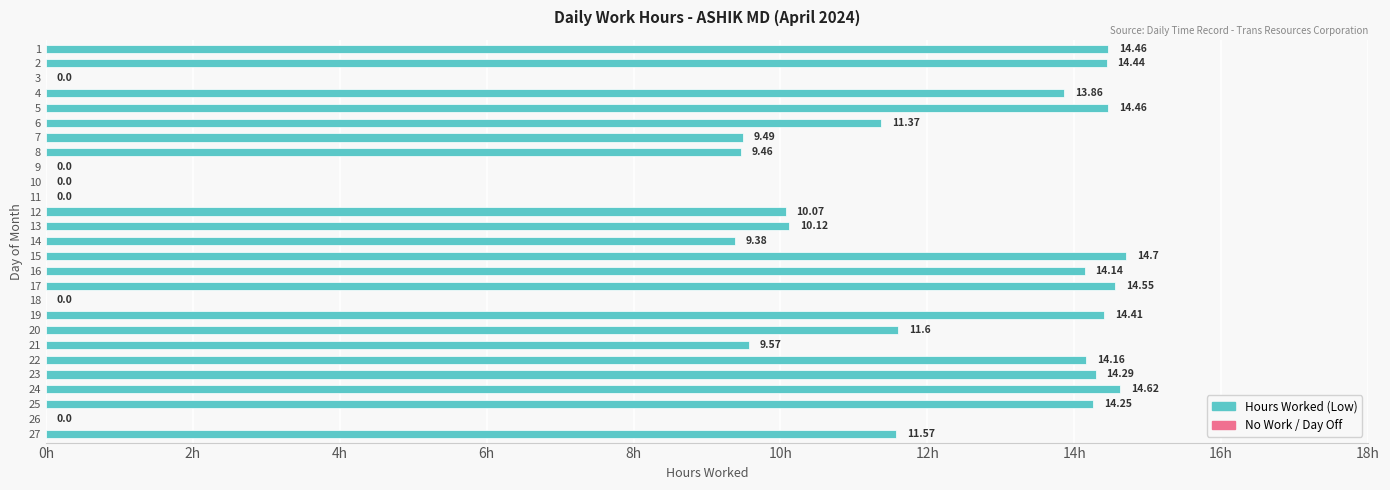

Are the bars horizontal?

Yes